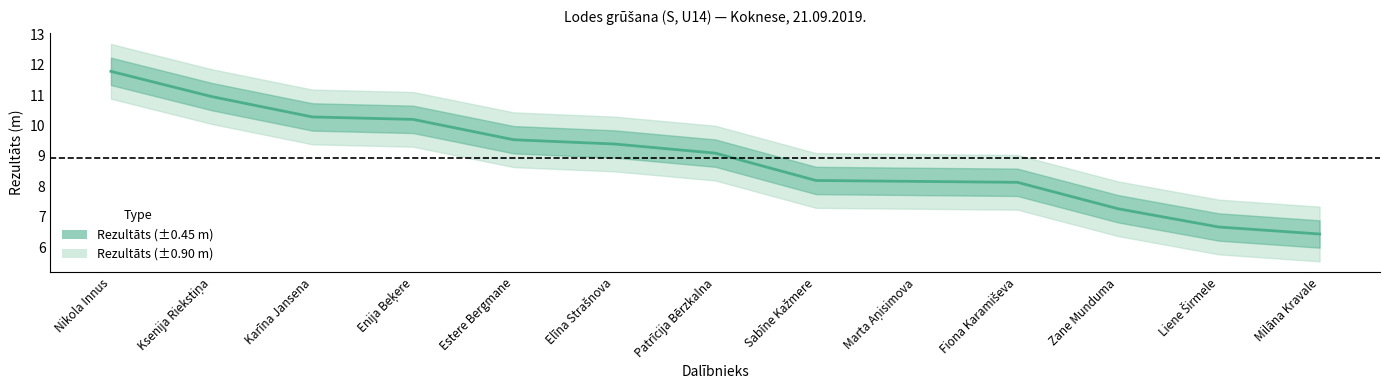

Between Ksenija Riekstiņa and Sabīne Kažmere, which is larger?

Ksenija Riekstiņa